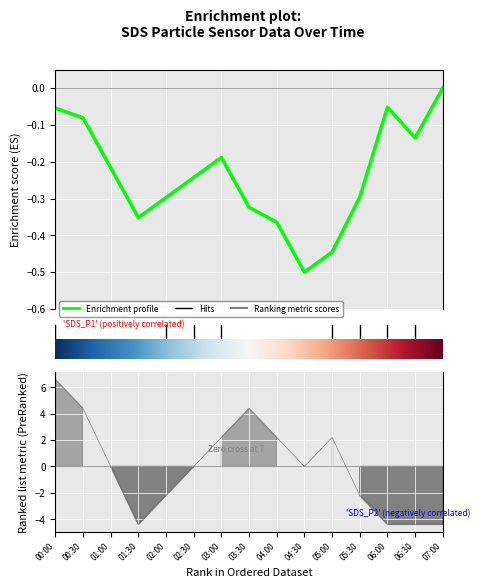

Reading left to right, transcribe all the data shown in this chart.

-0.1	-0.1	-0.2	-0.4	-0.3	-0.2	-0.2	-0.3	-0.4	-0.5	-0.4	-0.3	-0.1	-0.1	-0.0